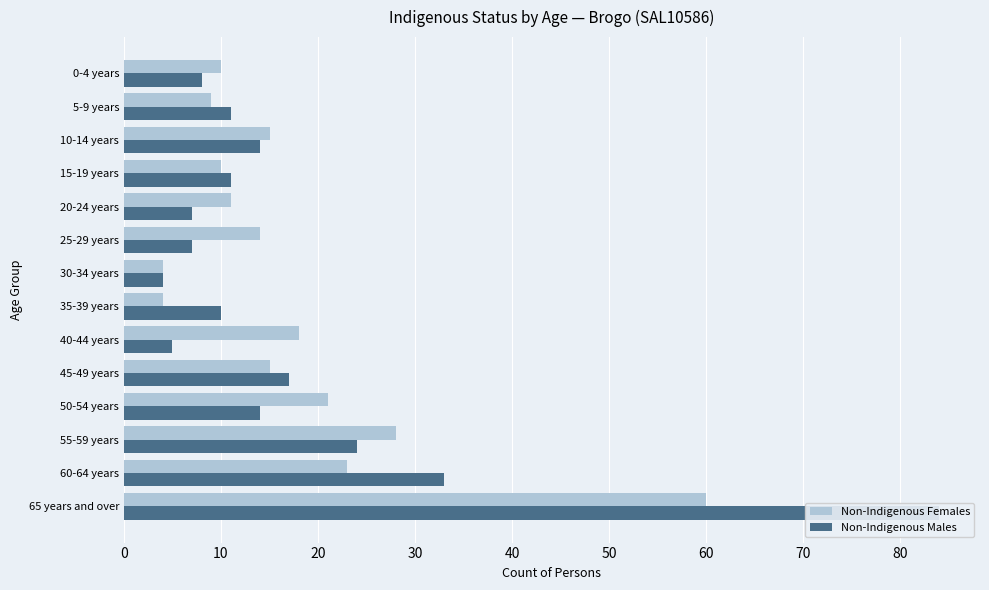

Is the value of Non-Indigenous Females at 10 greater than the value of Non-Indigenous Males at 10?

No